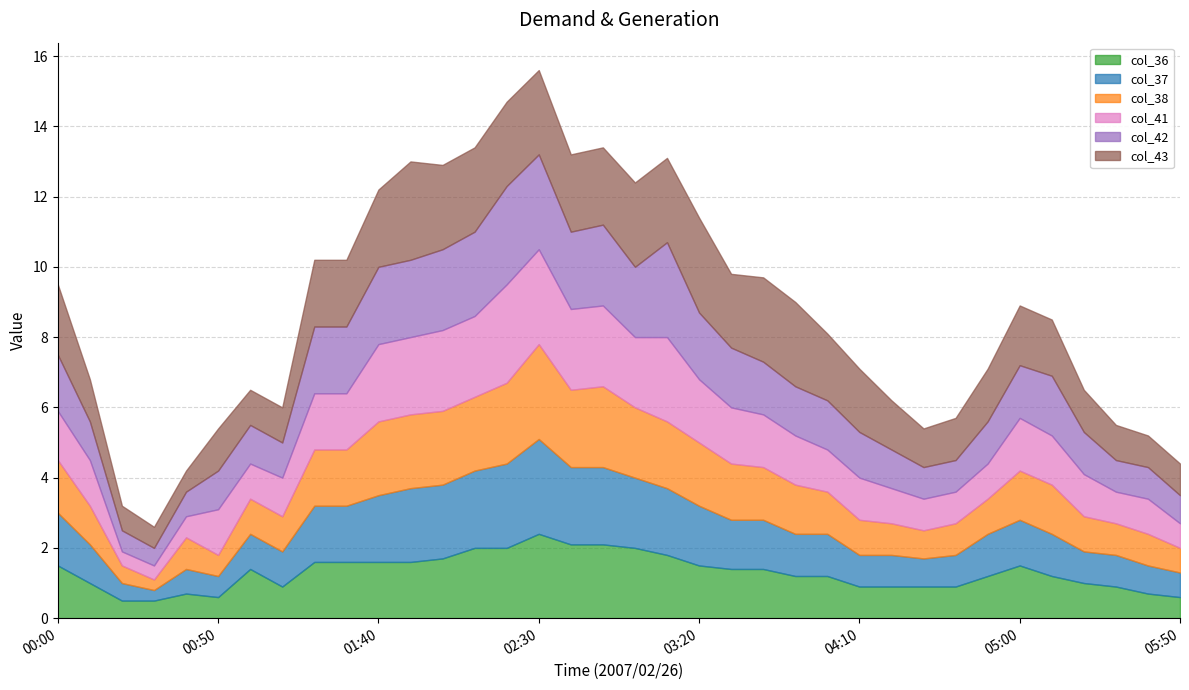

What is the highest value of the col_43 series?

2.8